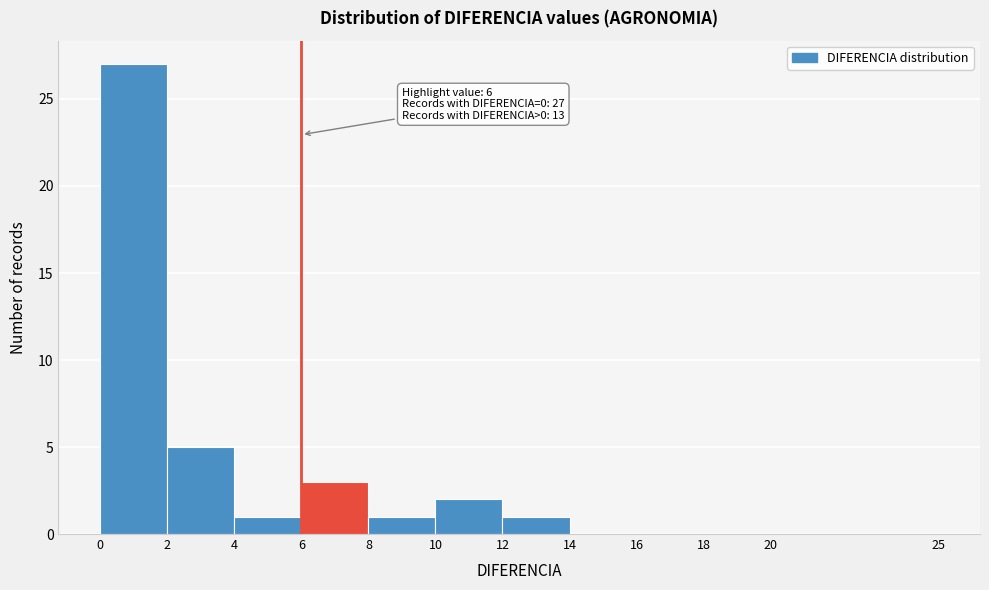

Which range on the x-axis has the tallest bar?

0 to 2